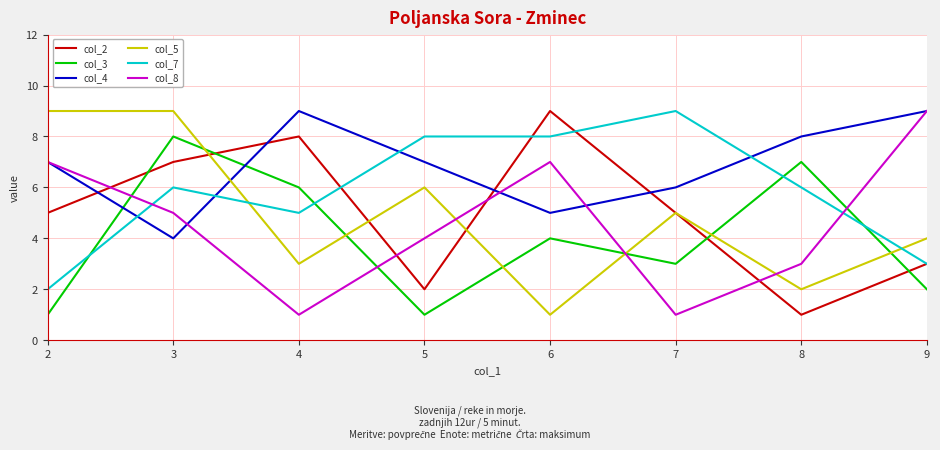

What is the difference between the maximum and minimum values in the col_5 series?

8